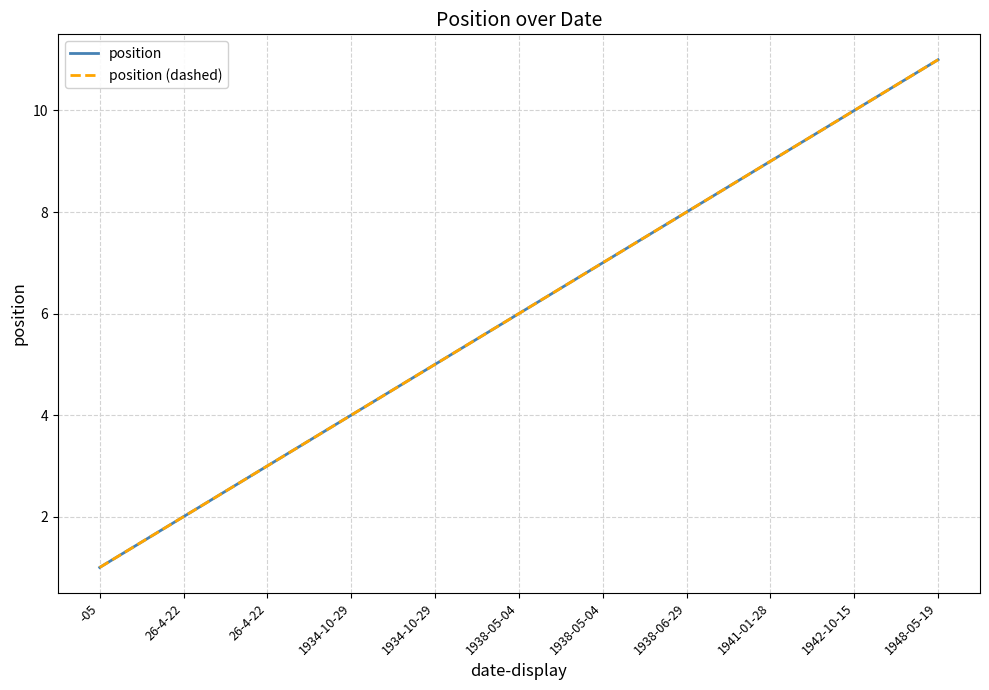

Rank the series at 1941-01-28 from lowest to highest value.

position, position (dashed)